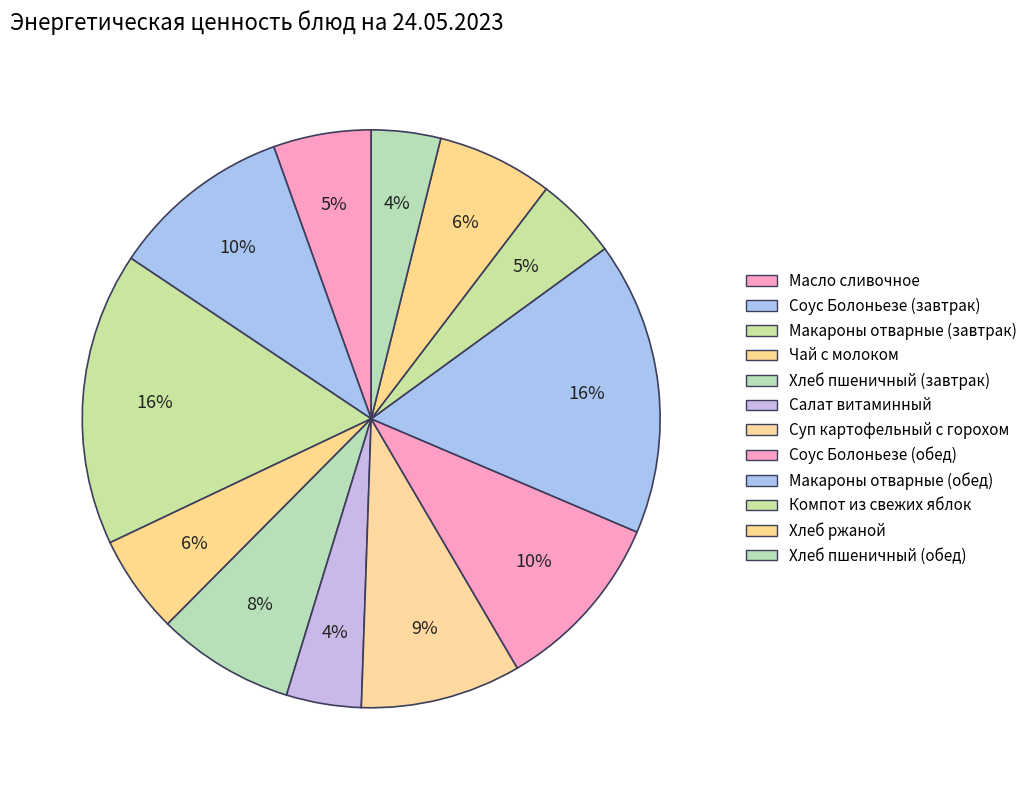

What is the smallest slice in the pie chart?

Хлеб пшеничный (обед)